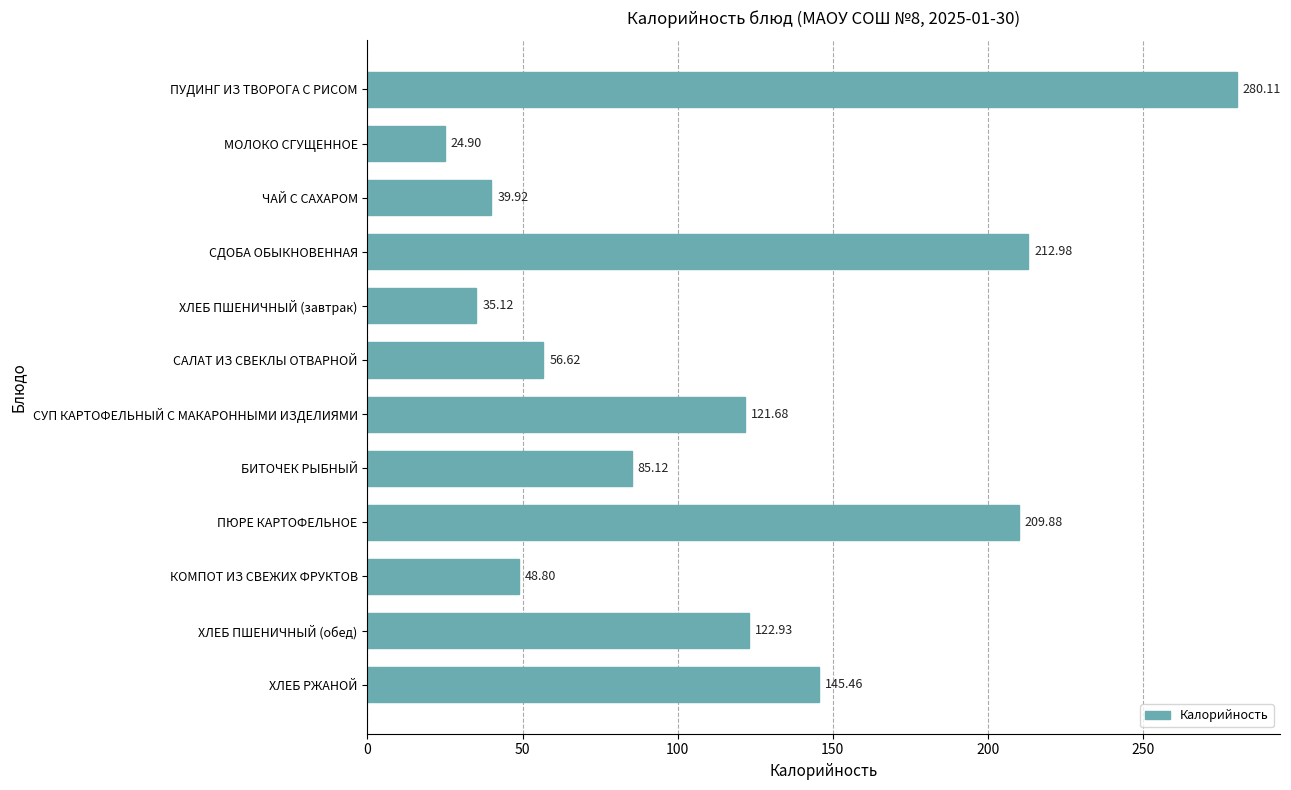

What is the change in value from МОЛОКО СГУЩЕННОЕ to БИТОЧЕК РЫБНЫЙ?

+60.2